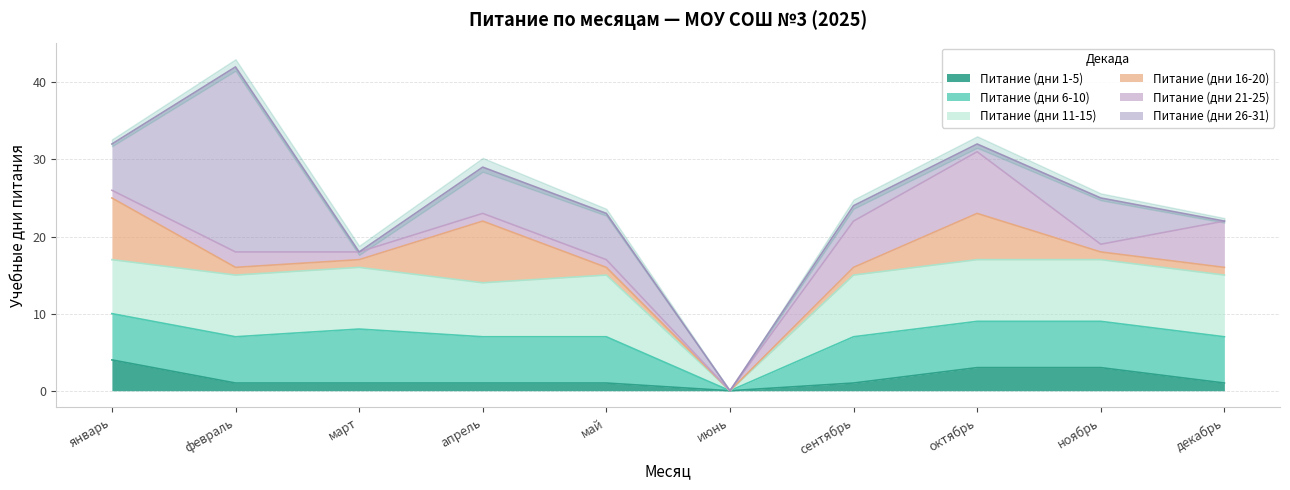

At which category is the sum across all series the highest?

февраль